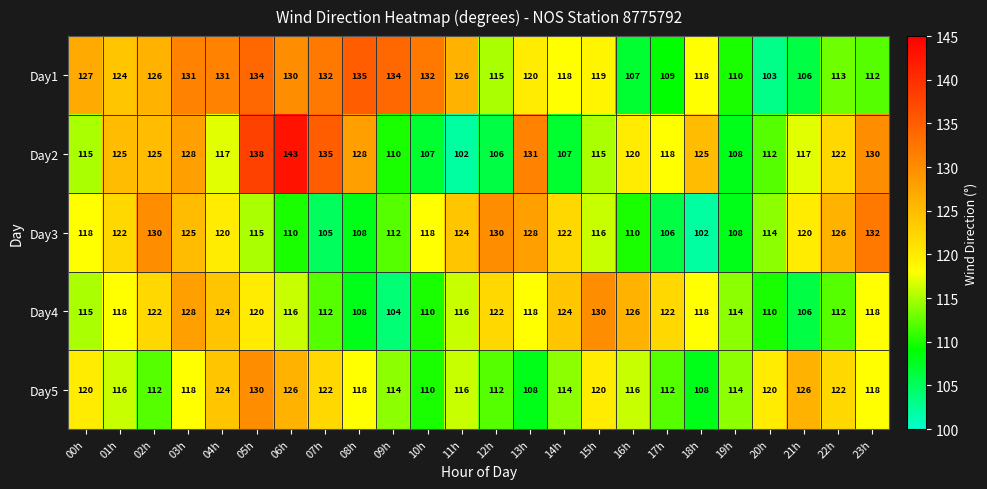

True or false: Day1 has a value of 169 at 19h.

False